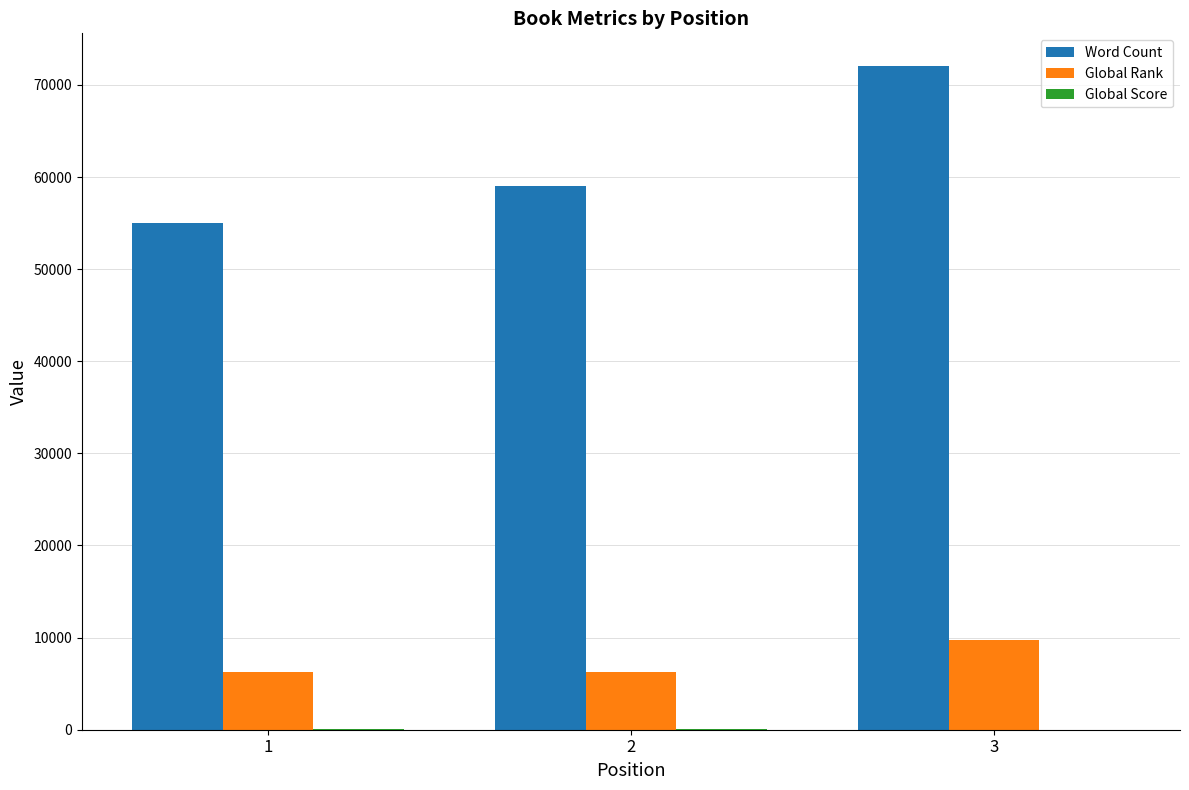

Which series has the largest total across all categories?

Word Count